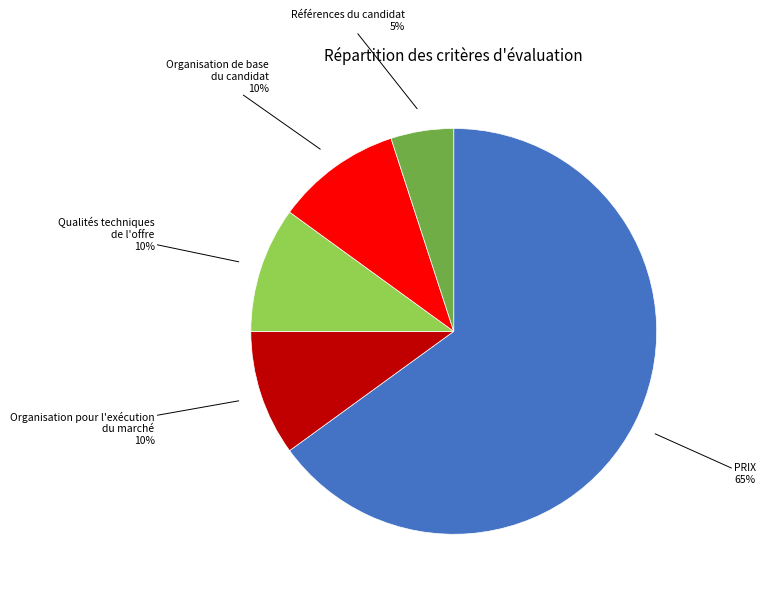

Is there a majority slice in this chart?

Yes